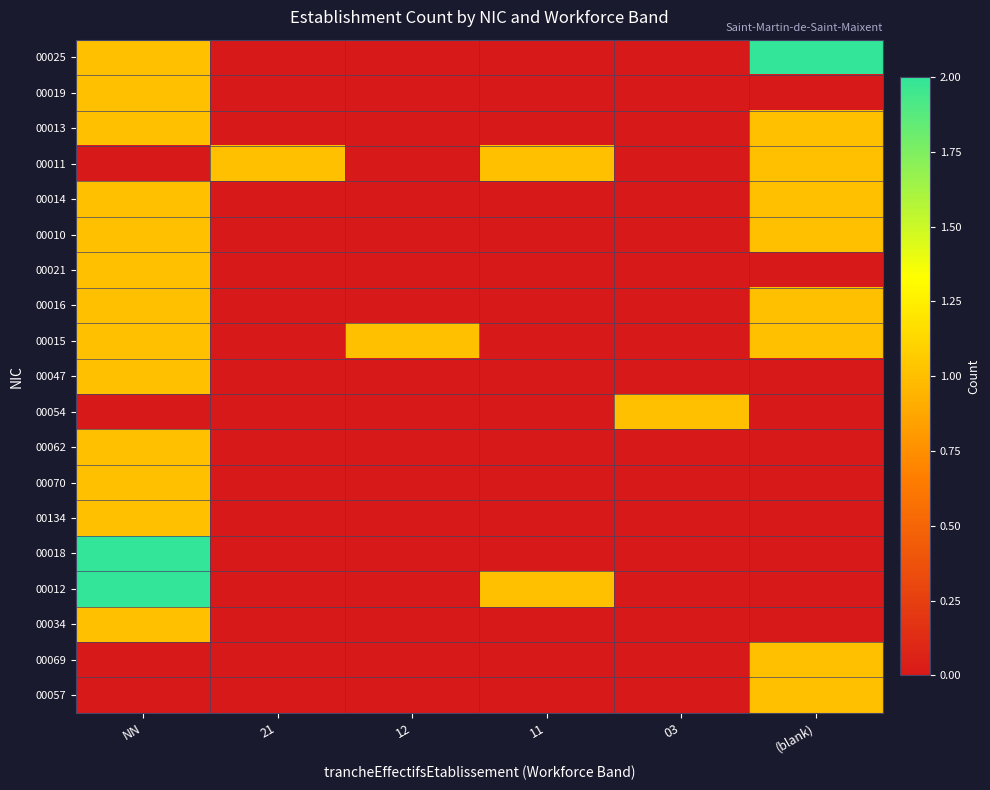

At how many categories does at least one series exceed 0?

6